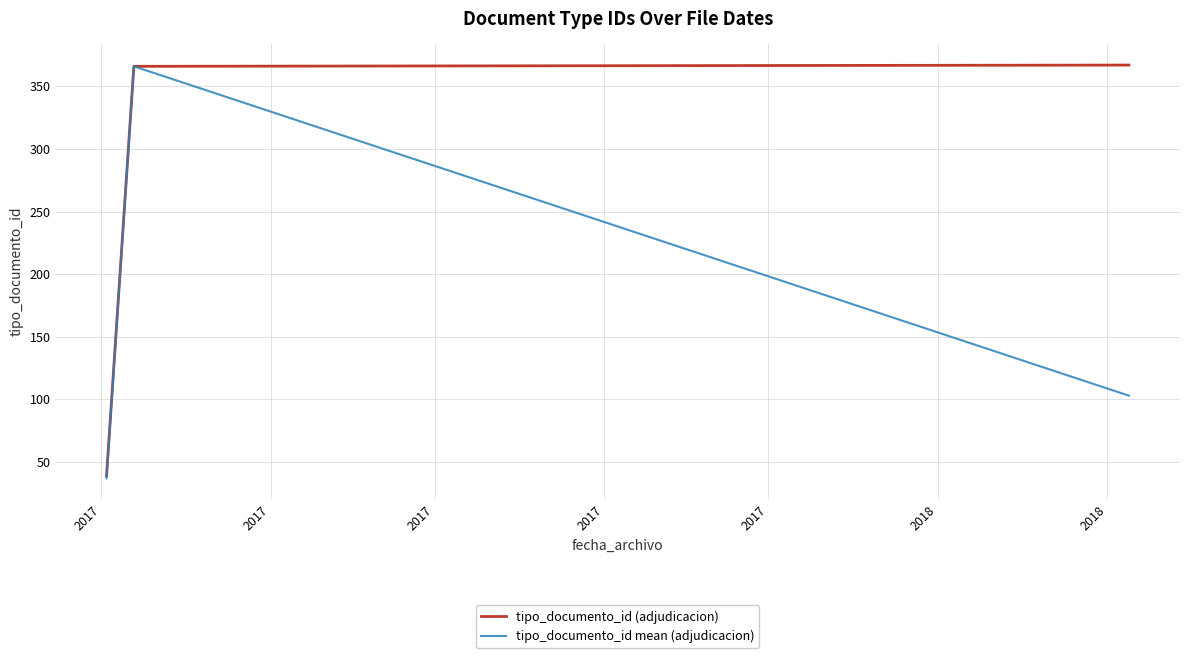

What is the highest value of the tipo_documento_id mean (adjudicacion) series?

366